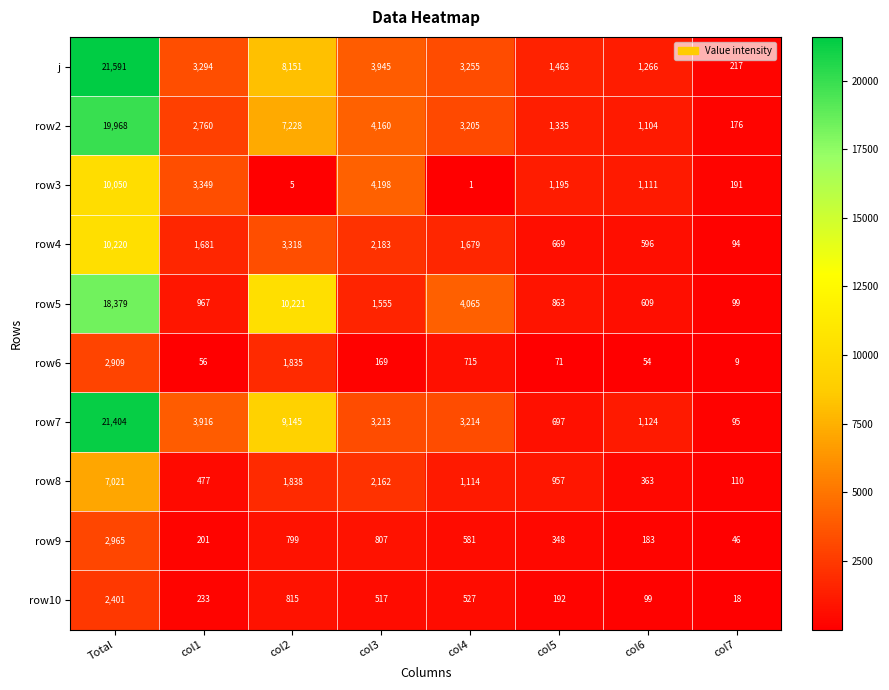

At which category is the sum across all series the highest?

Total